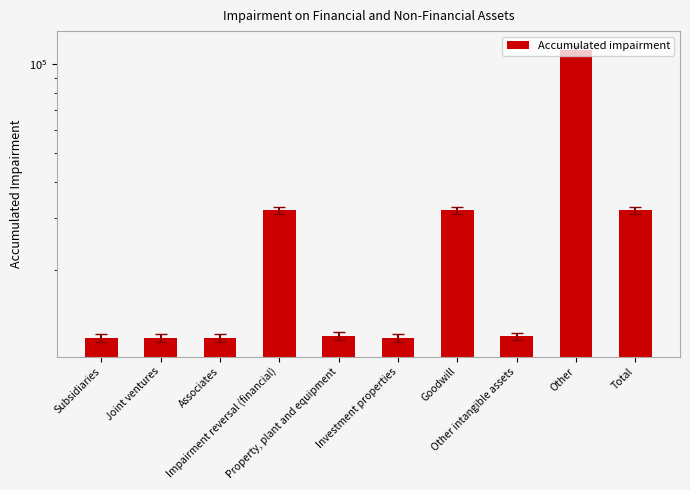

What value does the data have at Subsidiaries?

11794